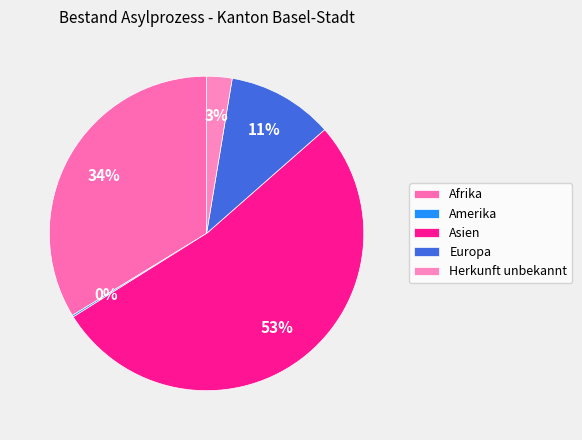

To the nearest percent, what portion does Asien represent?

53%